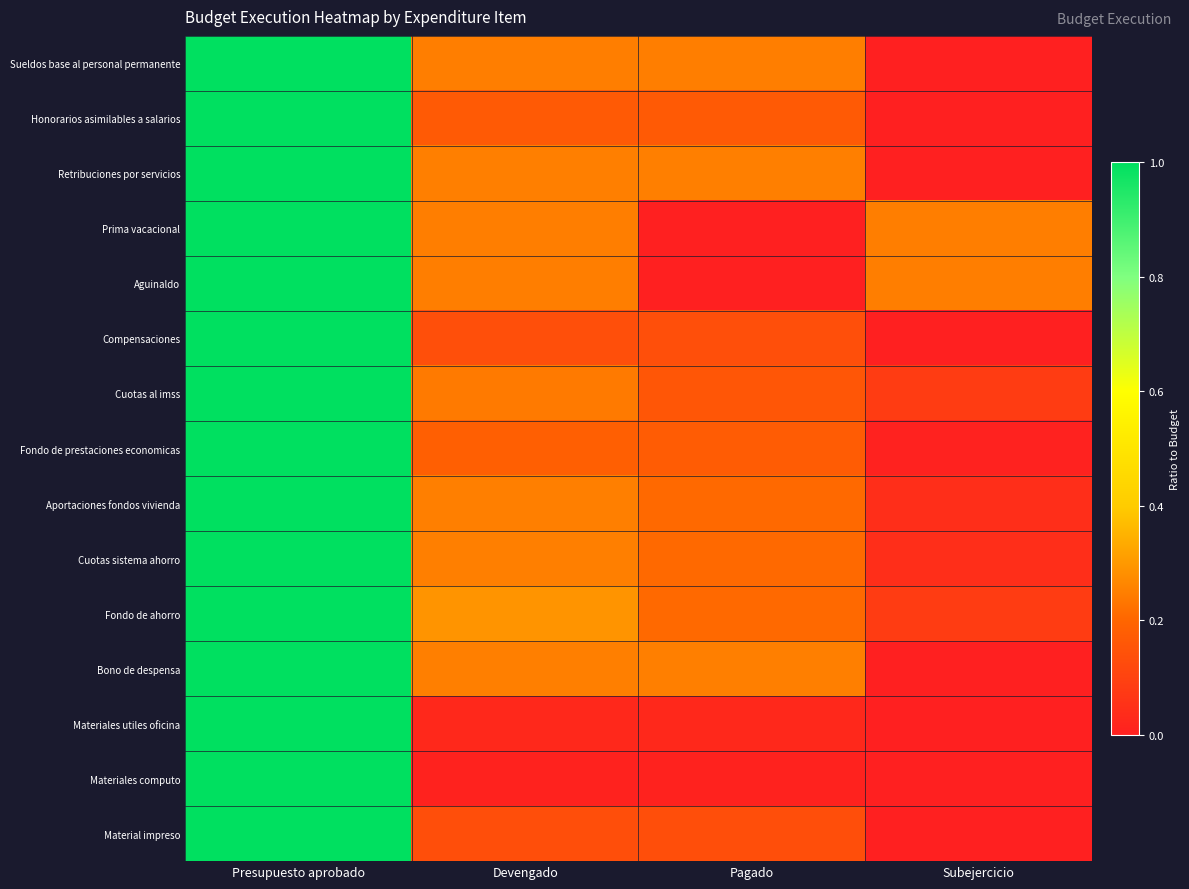

Which has a higher value, Devengado or Pagado?

Devengado